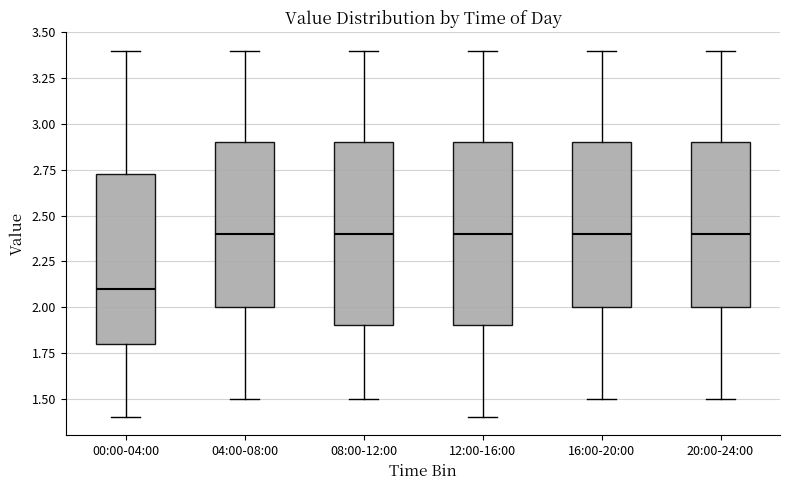

Which box's median line is the lowest?

00:00-04:00